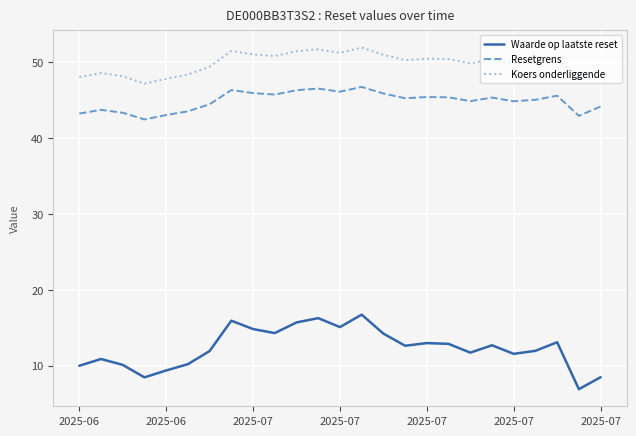

What is the average value of the Resetgrens series?

44.9